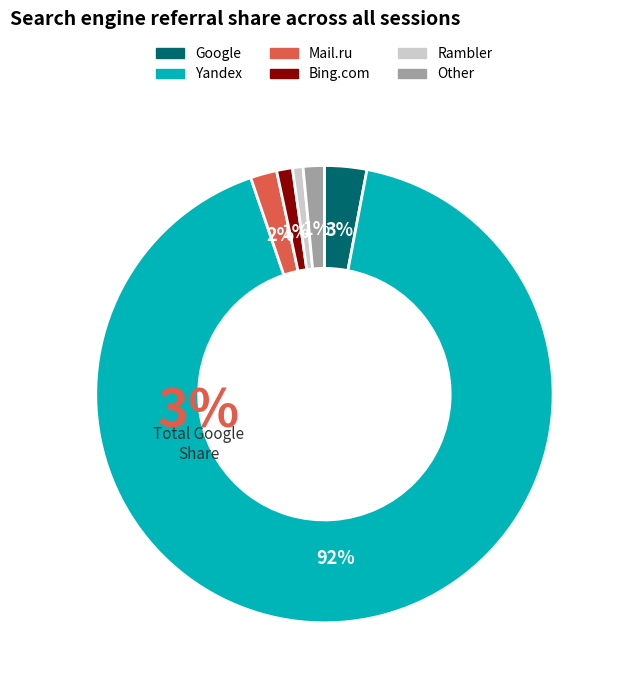

To the nearest percent, what portion does Yandex represent?

92%